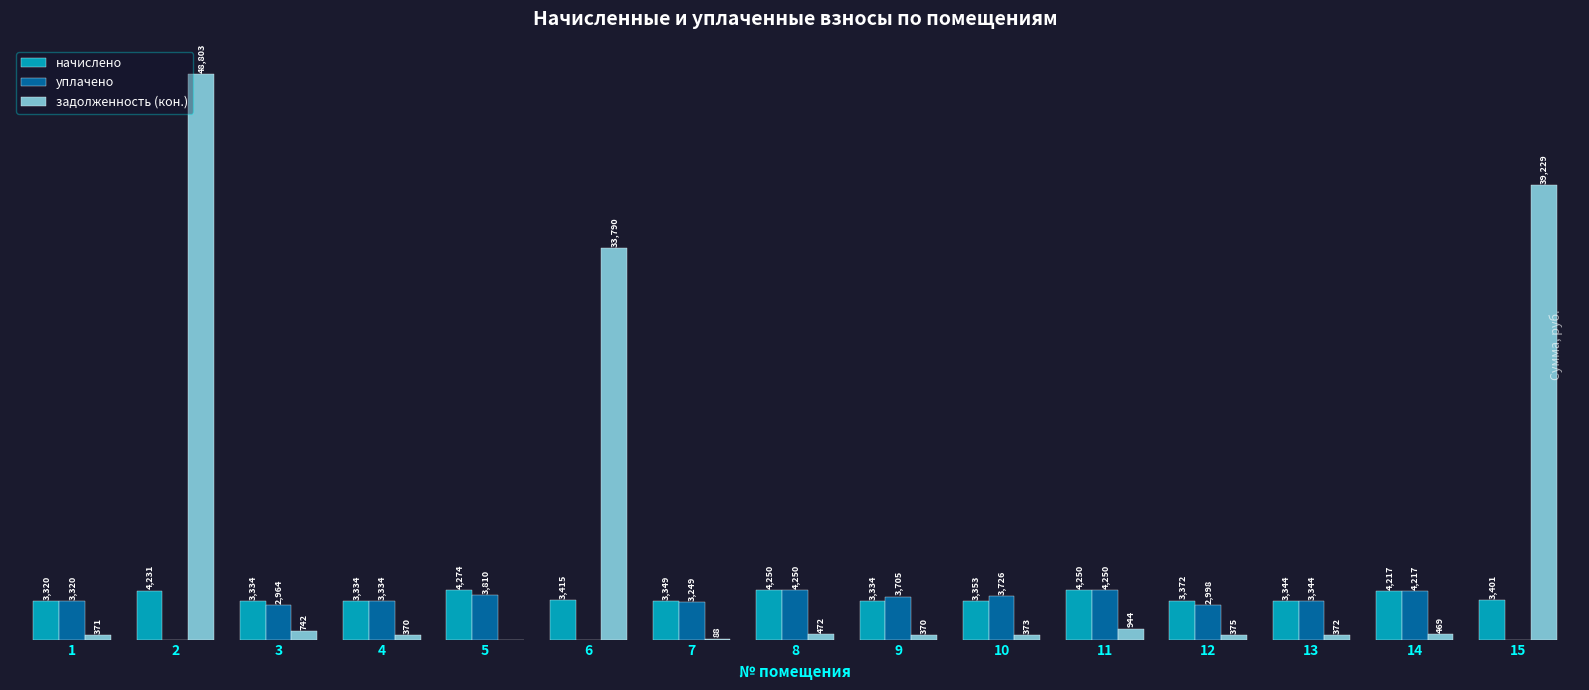

Which series changed the most between 6 and 9?

задолженность (кон.)